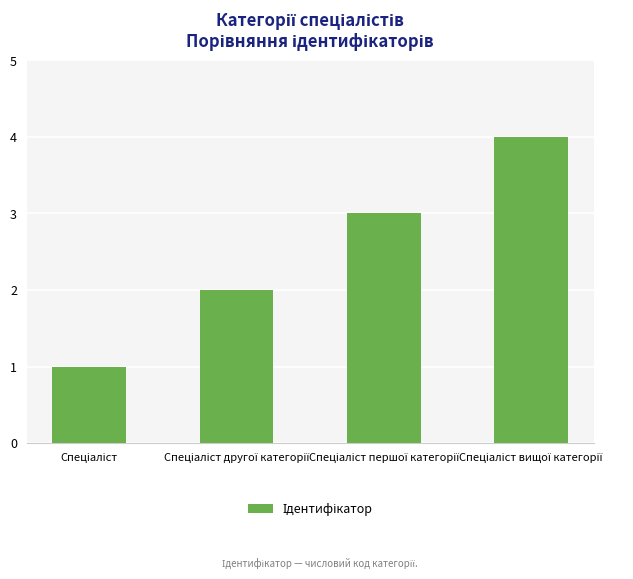

What is the maximum value shown in the chart?

4